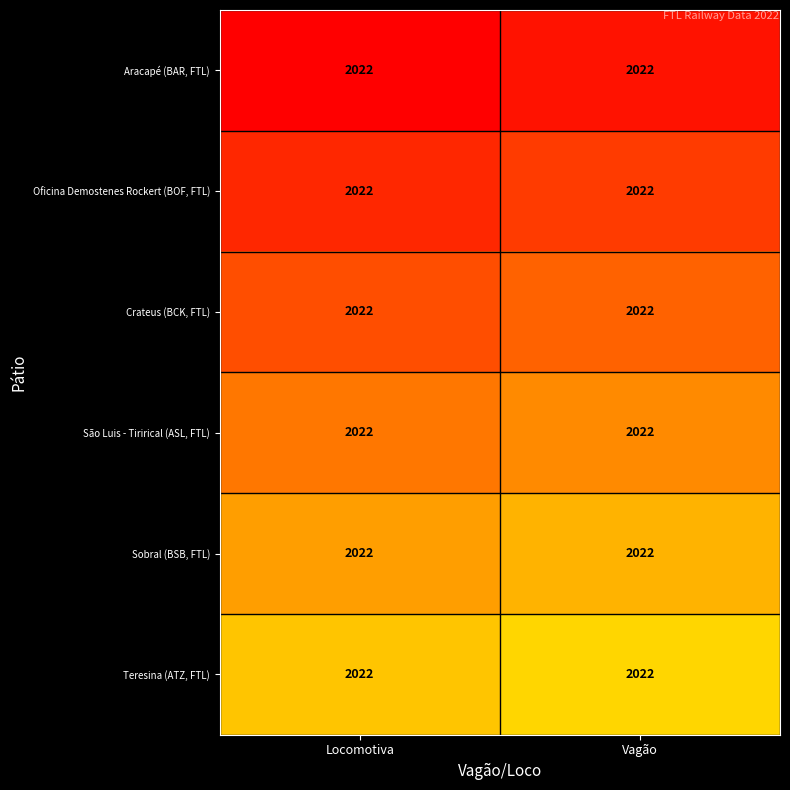

Is it true that Sobral (BSB, FTL) equals 0.4 at Locomotiva?

False